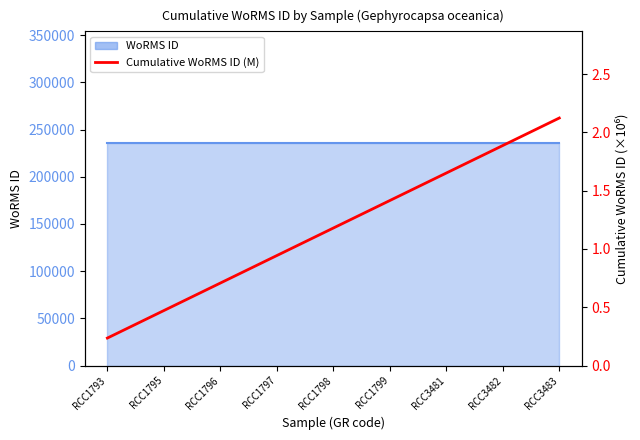

Reading right to left, what are all the values shown in this chart?

RCC3483=2.1	RCC3482=1.9	RCC3481=1.7	RCC1799=1.4	RCC1798=1.2	RCC1797=0.9	RCC1796=0.7	RCC1795=0.5	RCC1793=0.2